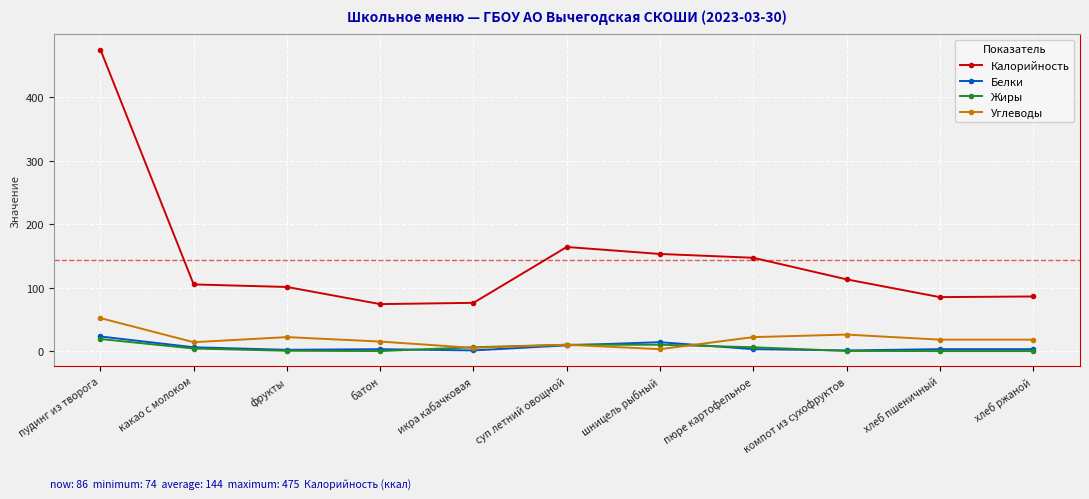

What is the value of the Белки point at the 4th from the left?

3.0